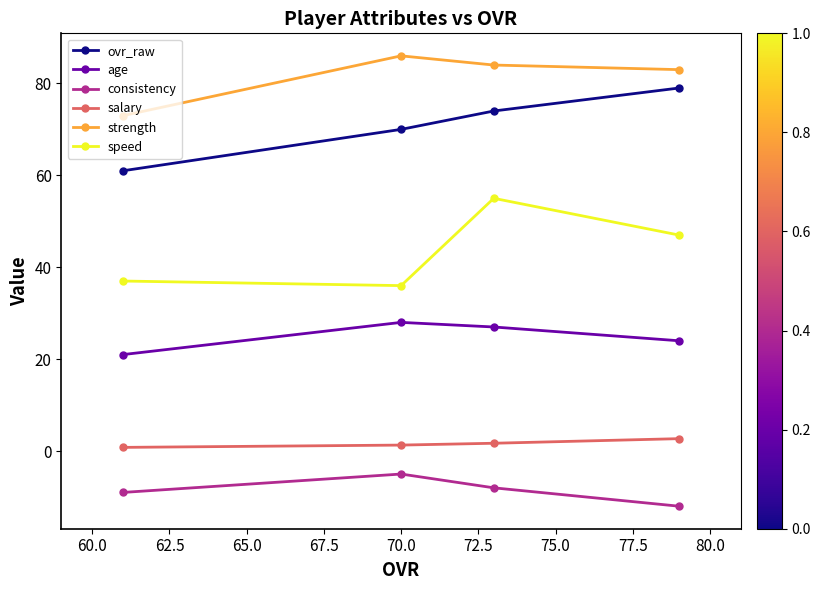

True or false: salary and strength cross at least once.

False